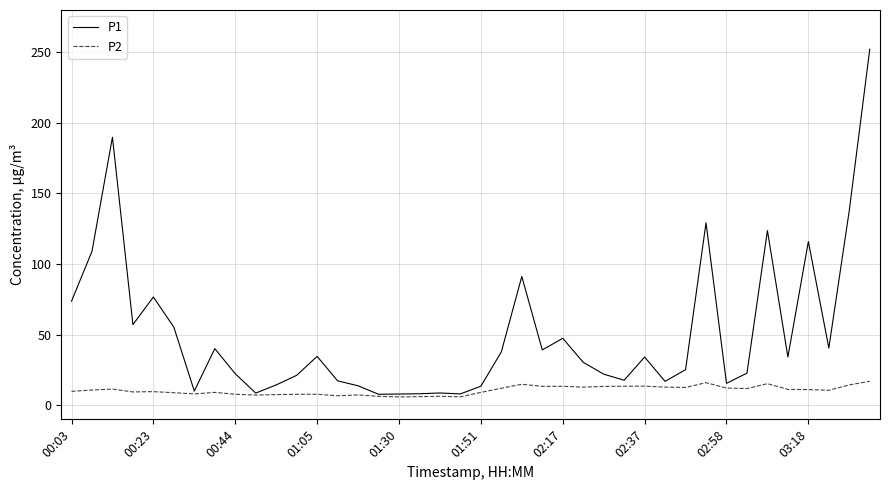

Rank the series by their average value, from highest to lowest.

P1, P2